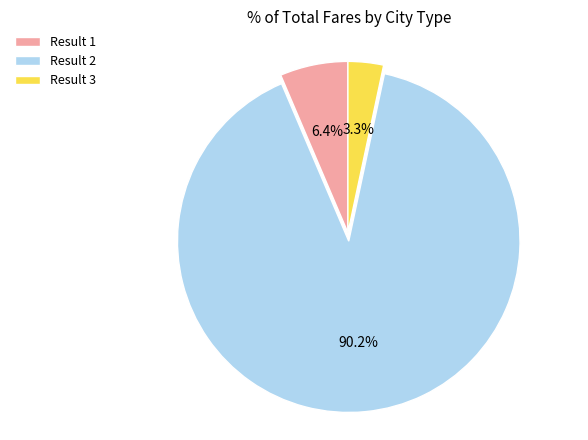

Which category has the smallest portion of the pie?

Result 3